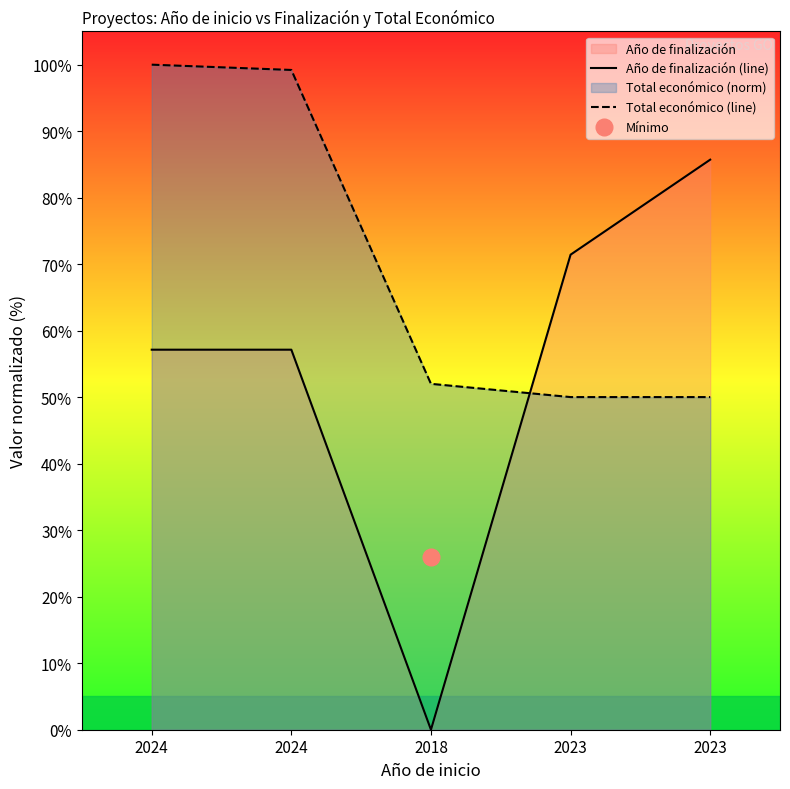

How many values in the Año de finalización (line) series exceed 57?

4